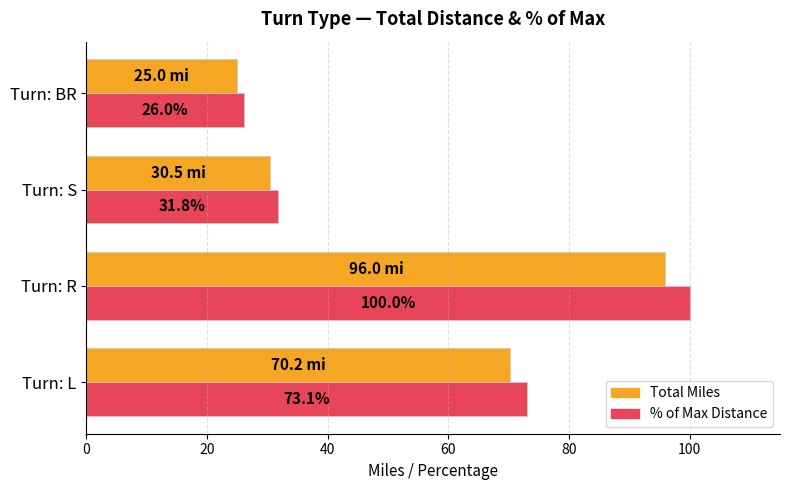

Where is Total Miles nearest to the value 60?

Turn: L